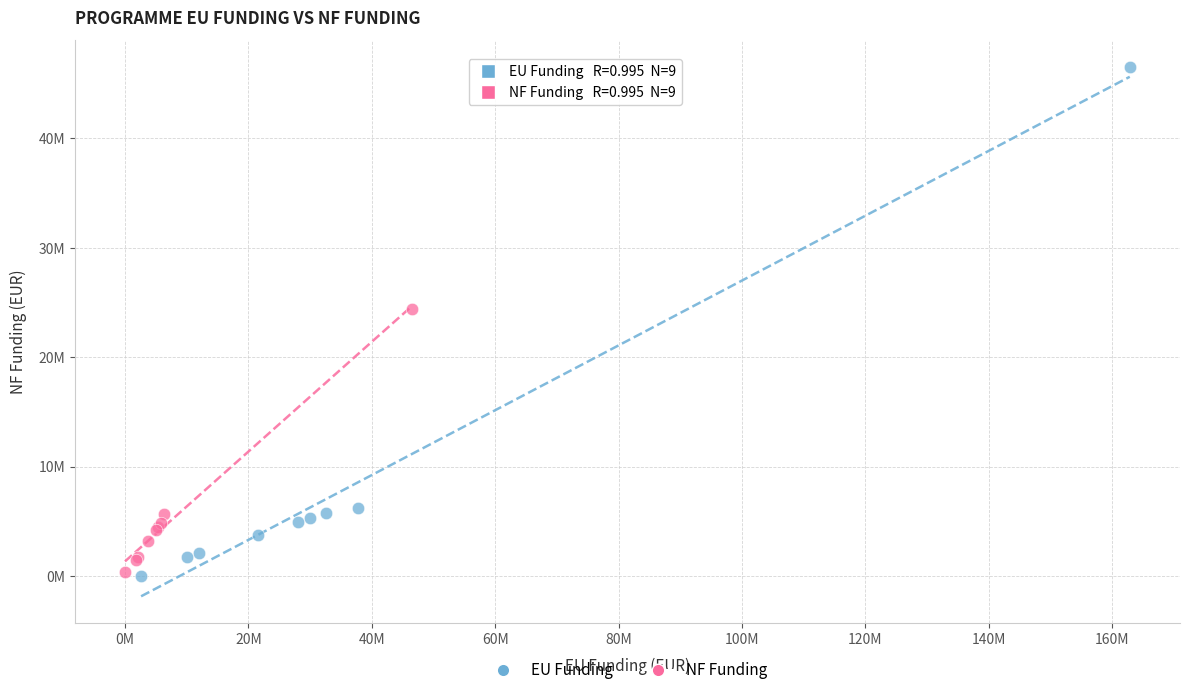

What are all the series names shown in the legend?

EU Funding, NF Funding